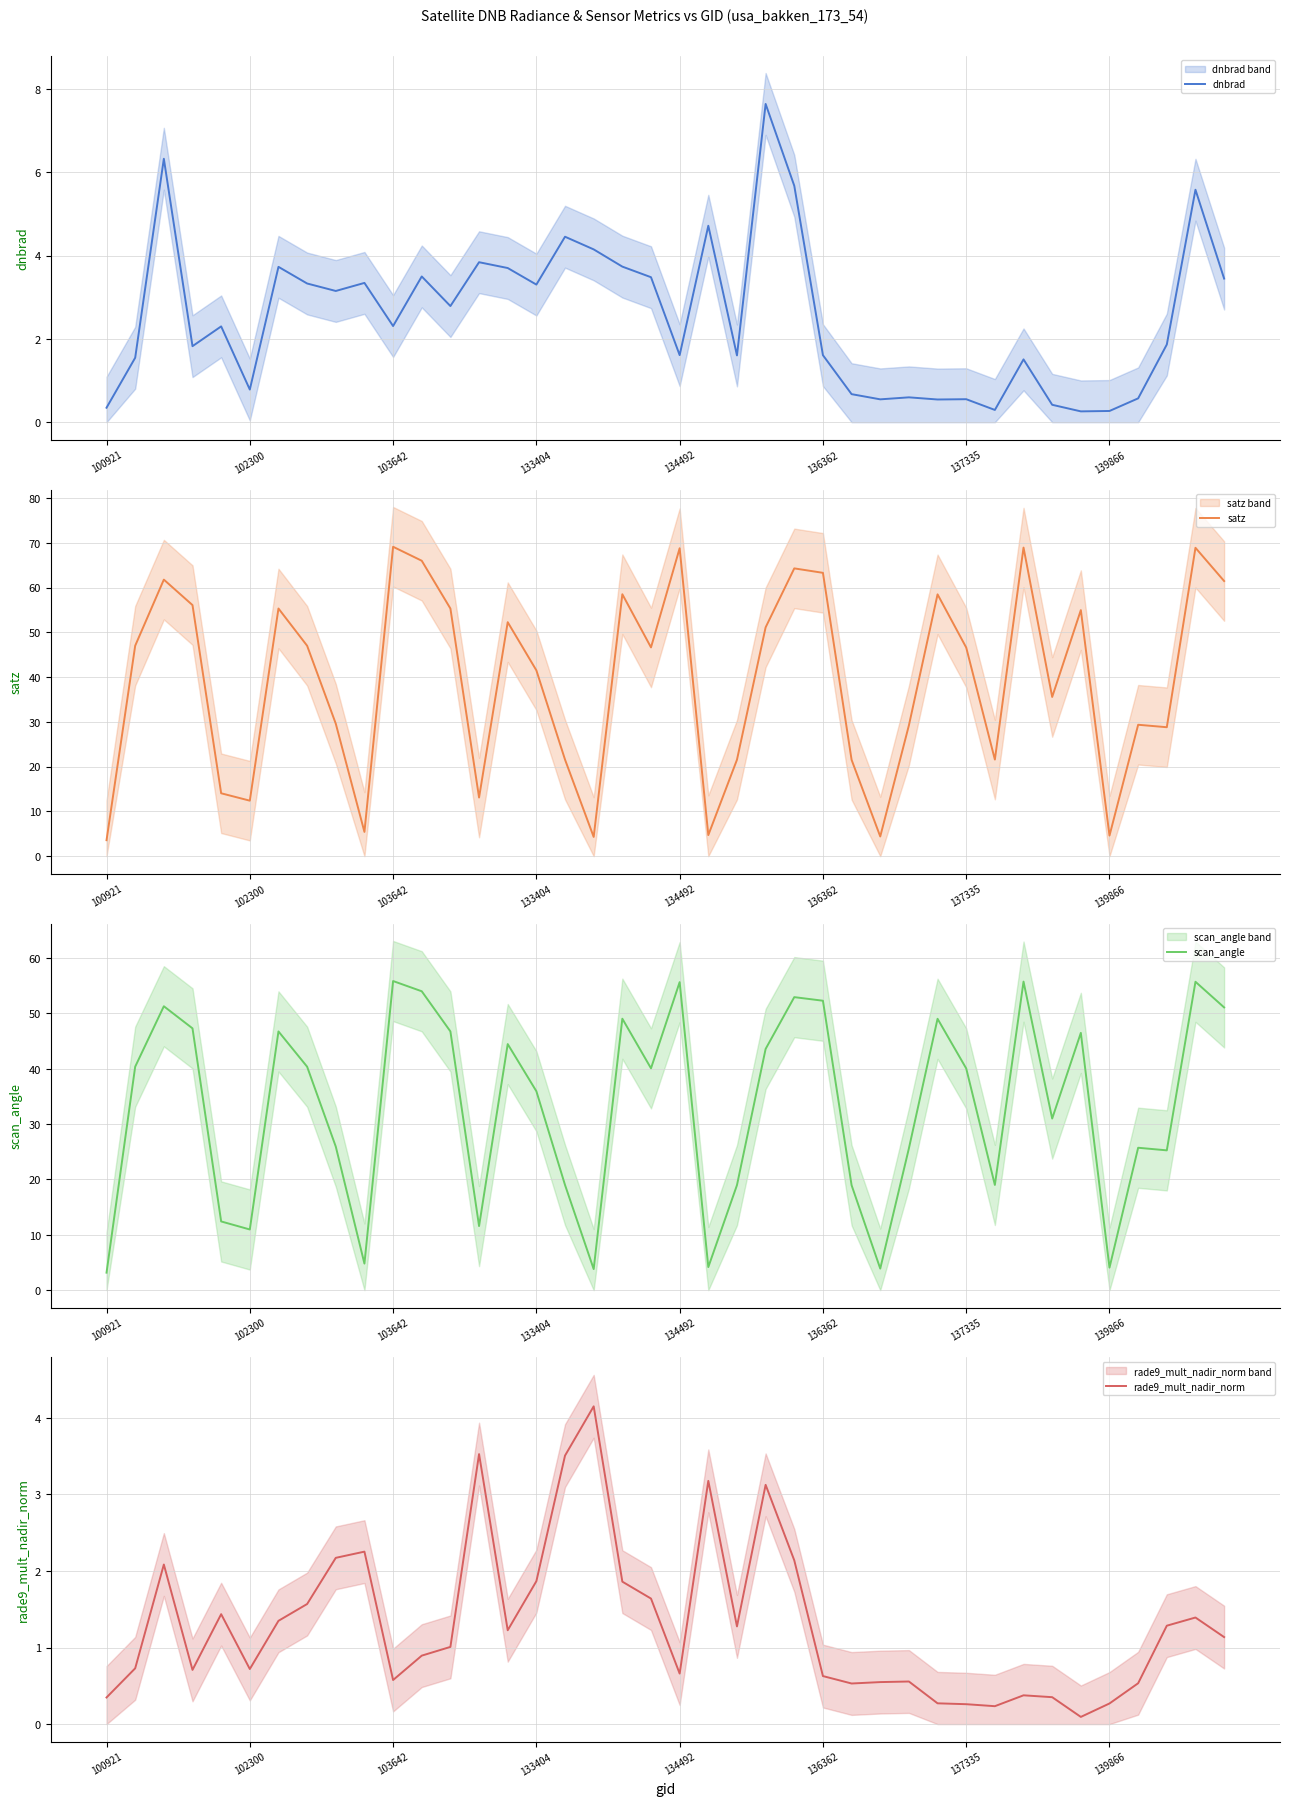

Reading right to left, transcribe all the data shown in this chart.

dnbrad: 3.4	5.6	1.9	0.6	0.3	0.3	0.4	1.5	0.3	0.6	0.5	0.6	0.5	0.7	1.6	5.7	7.6	1.6	4.7	1.6	3.5	3.7	4.2	4.5	3.3	3.7	3.8	2.8	3.5	2.3	3.3	3.2	3.3	3.7	0.8	2.3	1.8	6.3	1.5	0.3
satz: 61.5	68.9	28.8	29.4	4.6	55.0	35.6	68.9	21.6	46.6	58.5	29.2	4.4	21.5	63.3	64.3	51.1	21.5	4.7	68.8	46.6	58.5	4.3	21.6	41.5	52.3	13.1	55.3	66.0	69.1	5.4	29.6	47.0	55.3	12.4	14.0	56.1	61.8	47.0	3.6
scan_angle: 51.1	55.7	25.3	25.7	4.1	46.5	31.0	55.8	19.0	40.1	49.0	25.6	3.9	19.0	52.3	53.0	43.6	19.0	4.2	55.7	40.1	49.1	3.8	19.0	35.9	44.5	11.6	46.8	54.0	55.9	4.8	25.9	40.4	46.8	11.0	12.4	47.3	51.3	40.4	3.2
rade9_mult_nadir_norm: 1.1	1.4	1.3	0.5	0.3	0.1	0.4	0.4	0.2	0.3	0.3	0.6	0.5	0.5	0.6	2.1	3.1	1.3	3.2	0.7	1.6	1.9	4.2	3.5	1.9	1.2	3.5	1.0	0.9	0.6	2.3	2.2	1.6	1.3	0.7	1.4	0.7	2.1	0.7	0.3